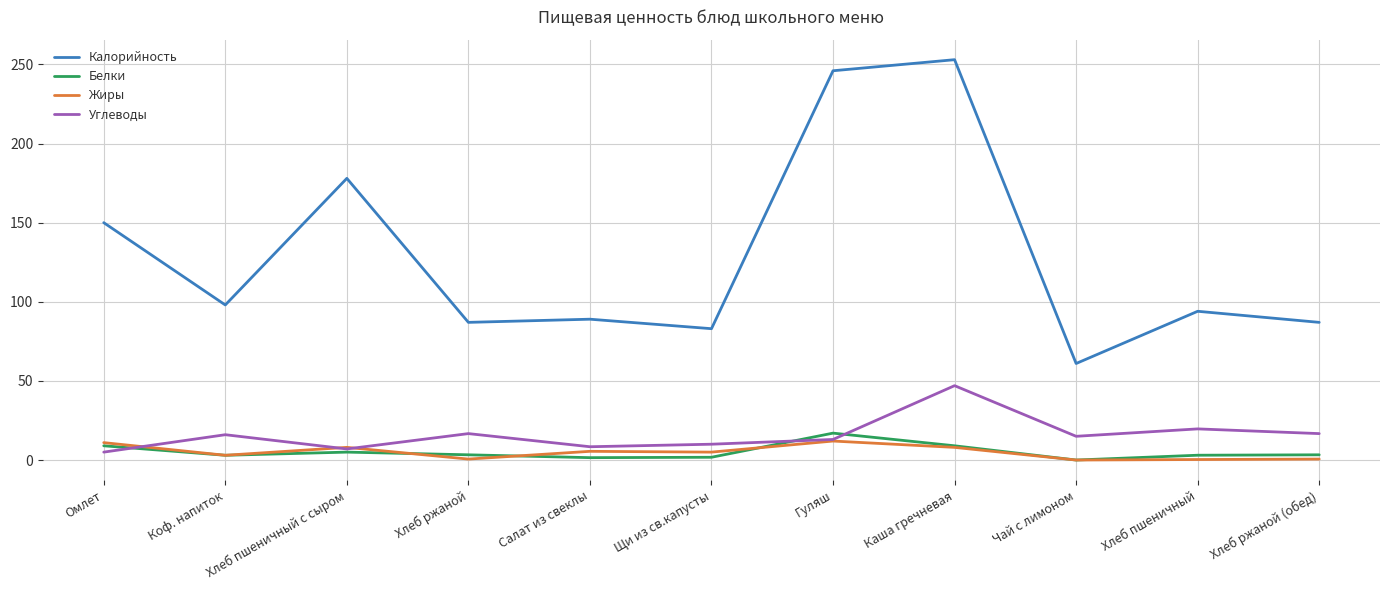

What is the difference between the maximum and minimum values in the Белки series?

17.0